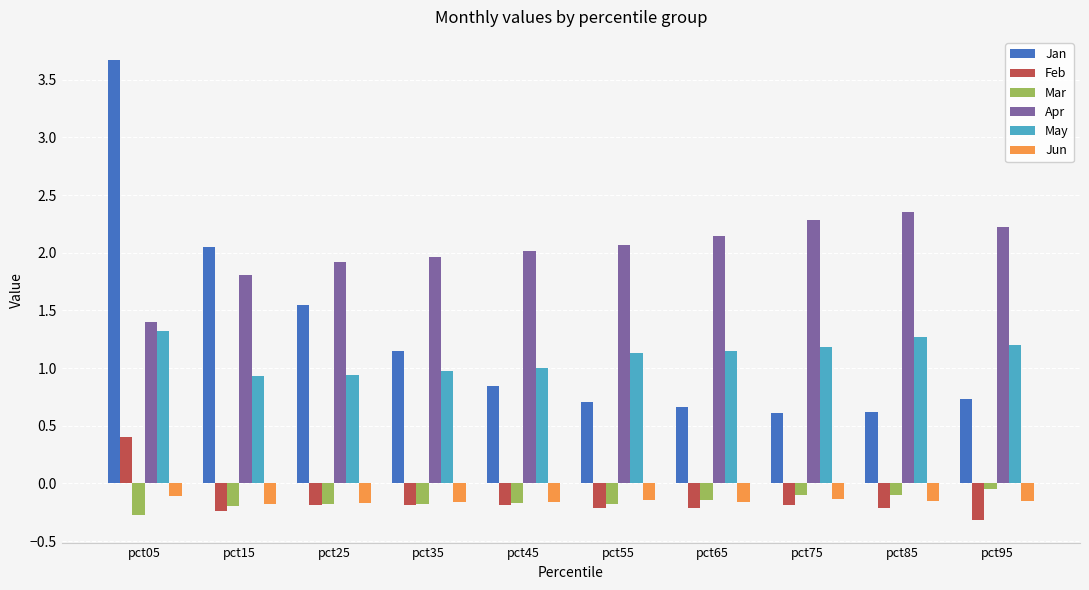

Does the chart contain stacked bars?

No